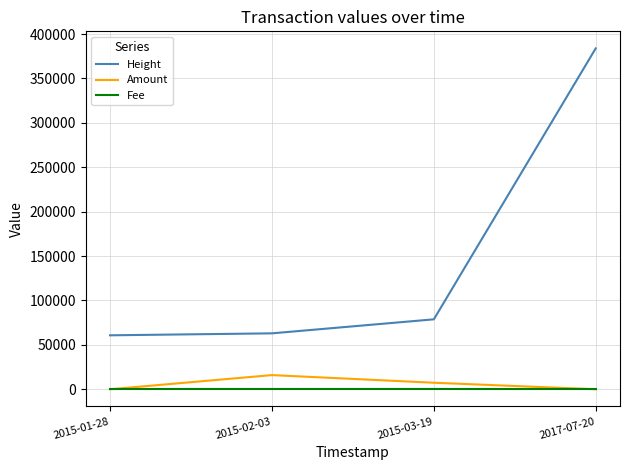

Which series changed the most between 2015-01-28 and 2017-07-20?

Height